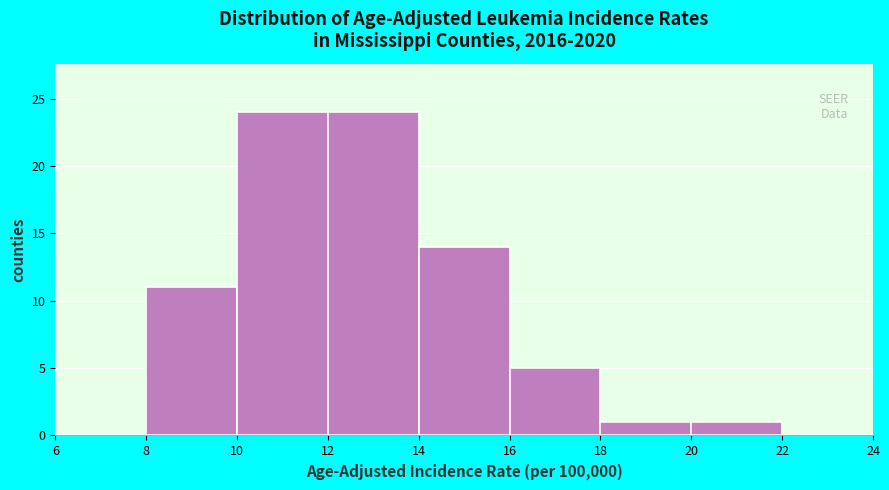

Reading left to right, transcribe this chart: for each bar, give the range it covers on the x-axis and its height. The values are not printed on the chart, so give them approximately, as read against the axis.

6 to 8: 0
8 to 10: 11
10 to 12: 24
12 to 14: 24
14 to 16: 14
16 to 18: 5
18 to 20: 1
20 to 22: 1
22 to 24: 0